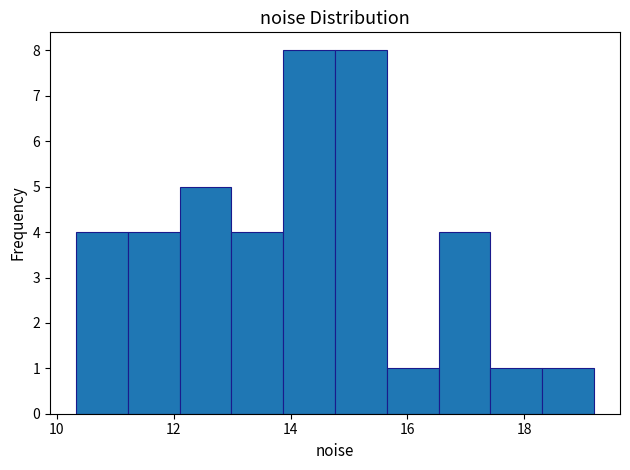

Reading left to right, transcribe this chart: for each bar, give the range it covers on the x-axis and its height. Neither the bar edges nor the heights are printed on the chart, so give them approximately, as read against the axes.

10.4 to 11.2: 4
11.2 to 12.2: 4
12.2 to 13.0: 5
13.0 to 13.8: 4
13.8 to 14.8: 8
14.8 to 15.6: 8
15.6 to 16.6: 1
16.6 to 17.4: 4
17.4 to 18.4: 1
18.4 to 19.2: 1